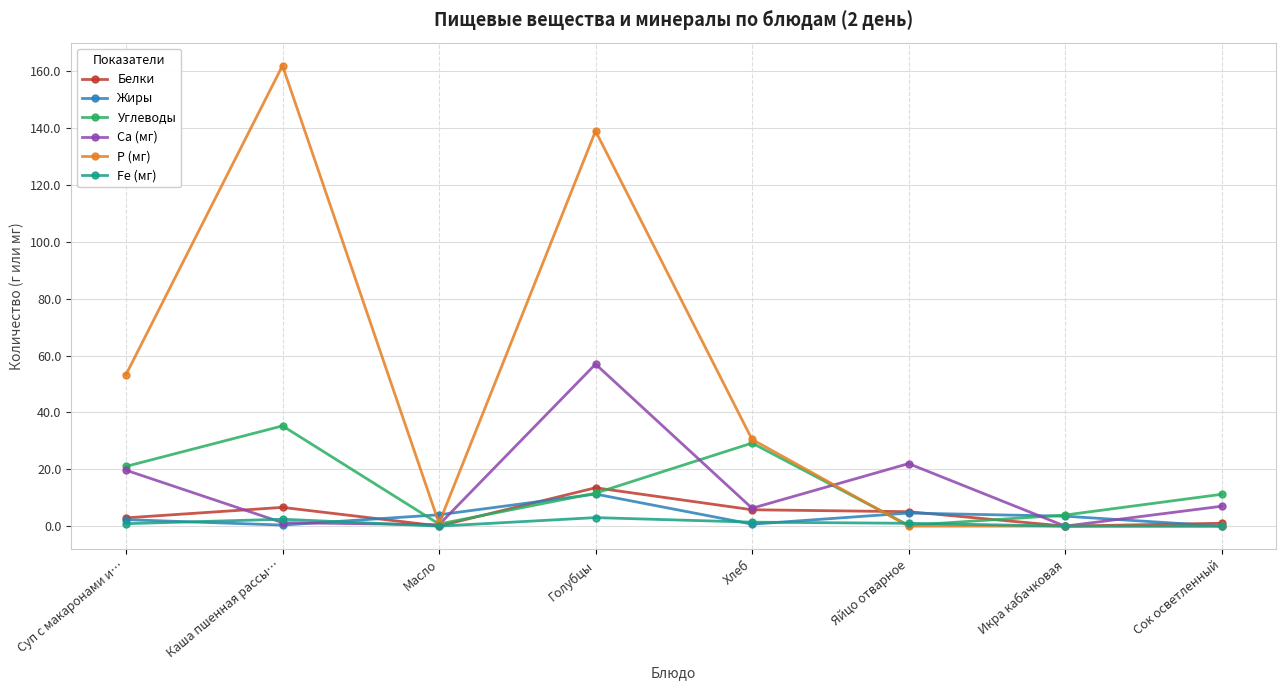

Which series has the largest total across all categories?

Р (мг)